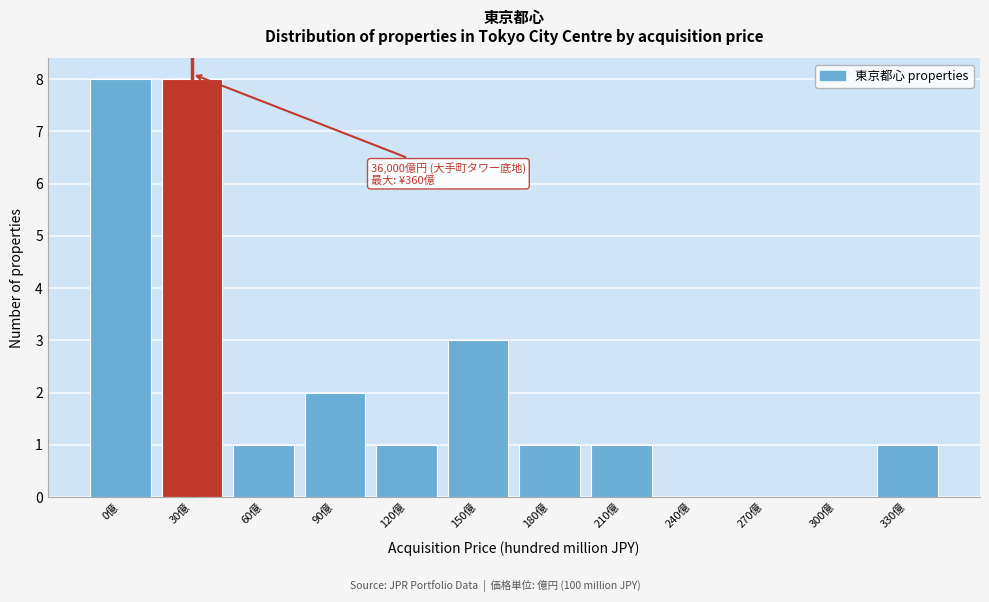

What is the maximum value shown in the chart?

8